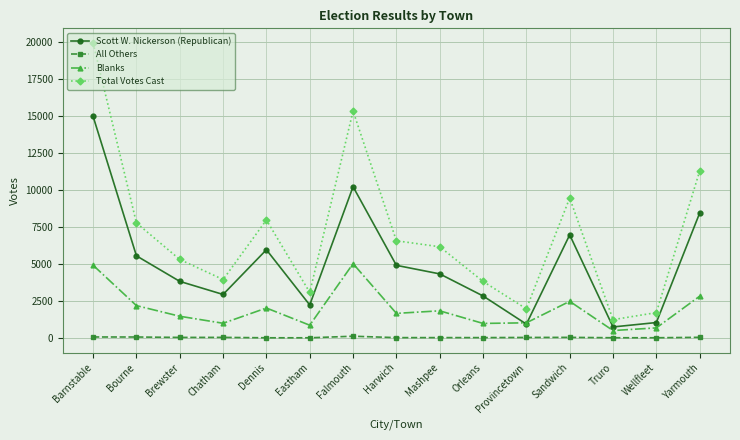

The value of Scott W. Nickerson (Republican) at Bourne is 2691. True or false?

False